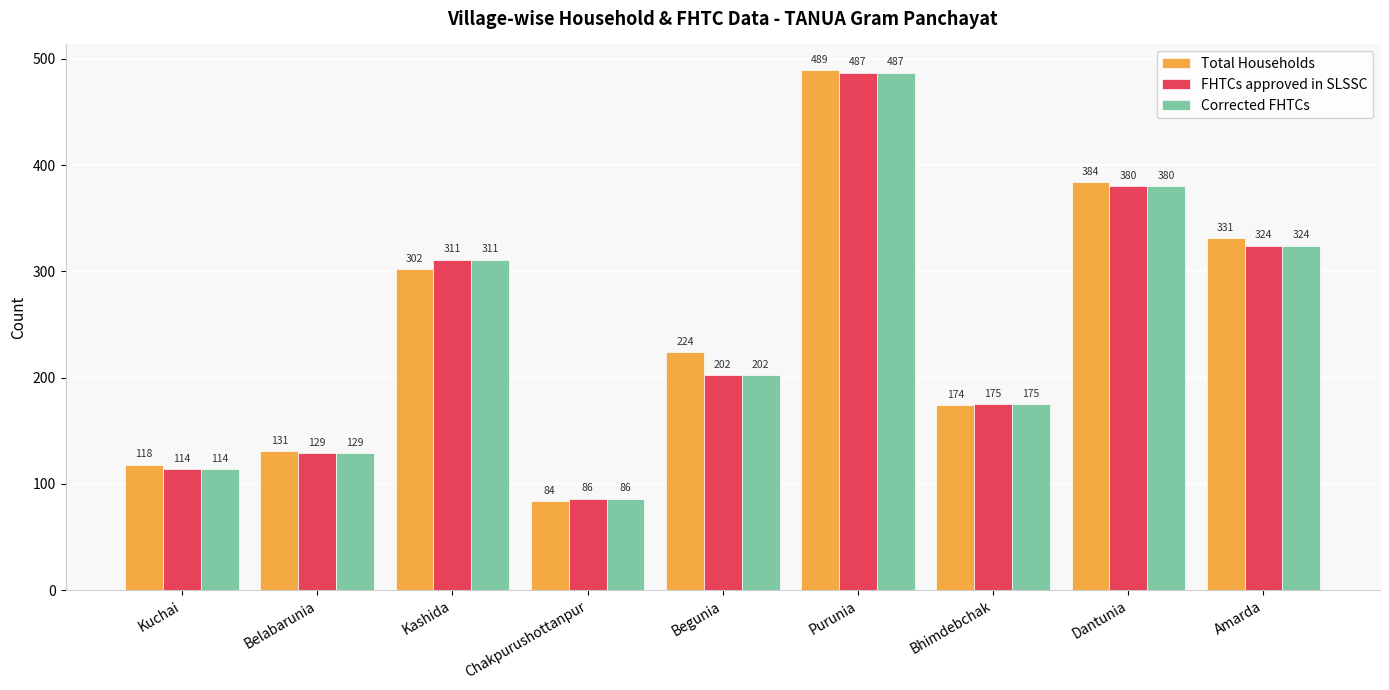

What is the value of the Total Households bar at the 5th from the left?

224